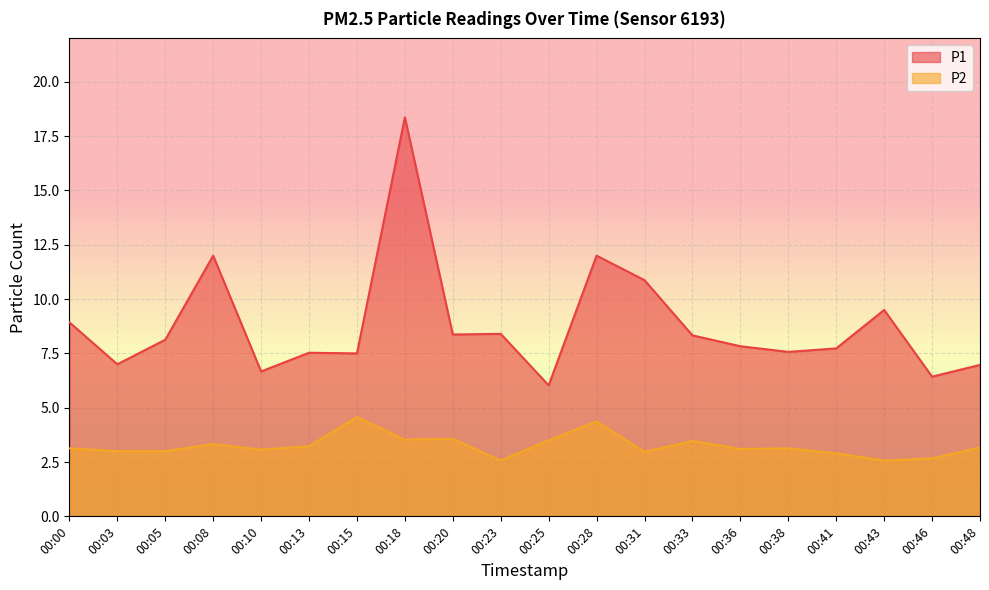

Between 00:28 and 00:15, which is larger?

00:28